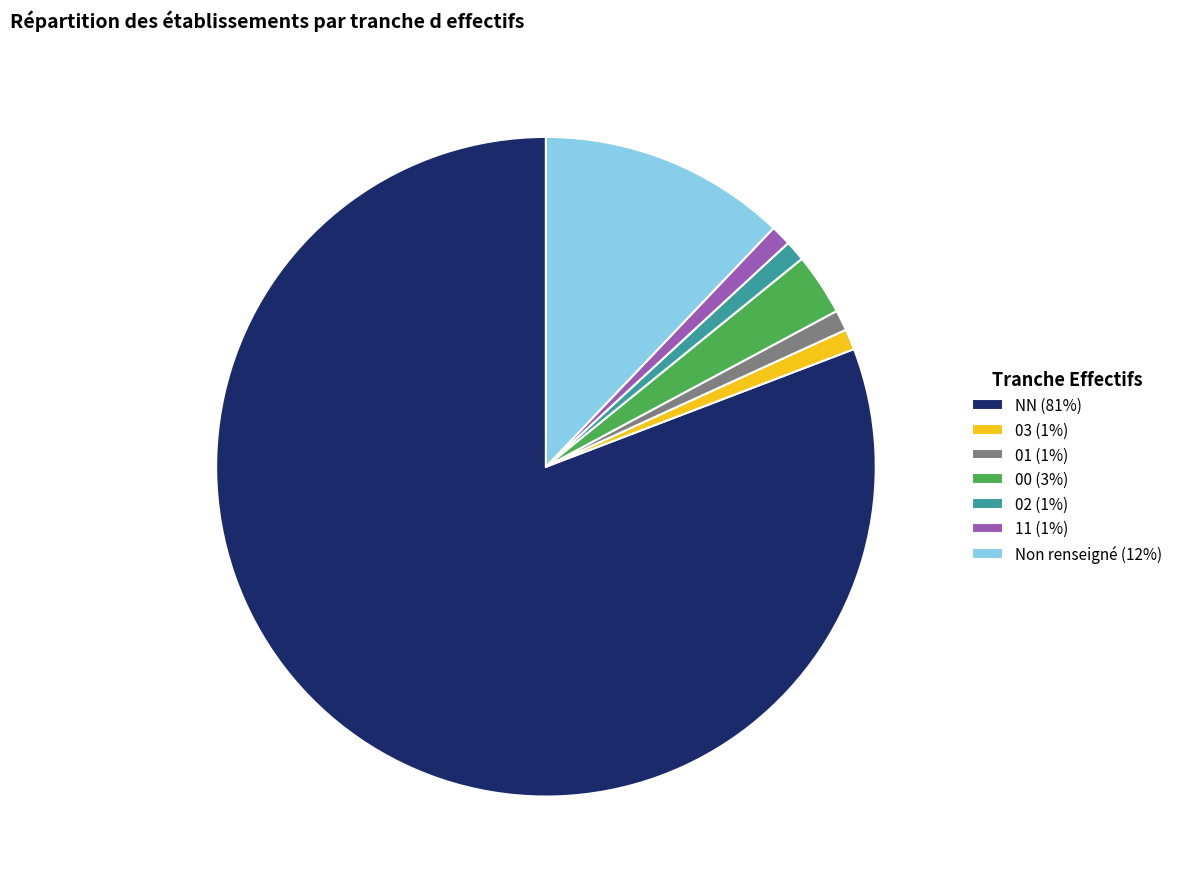

Is the sum of 02 (1%) and NN (81%) greater than half?

Yes